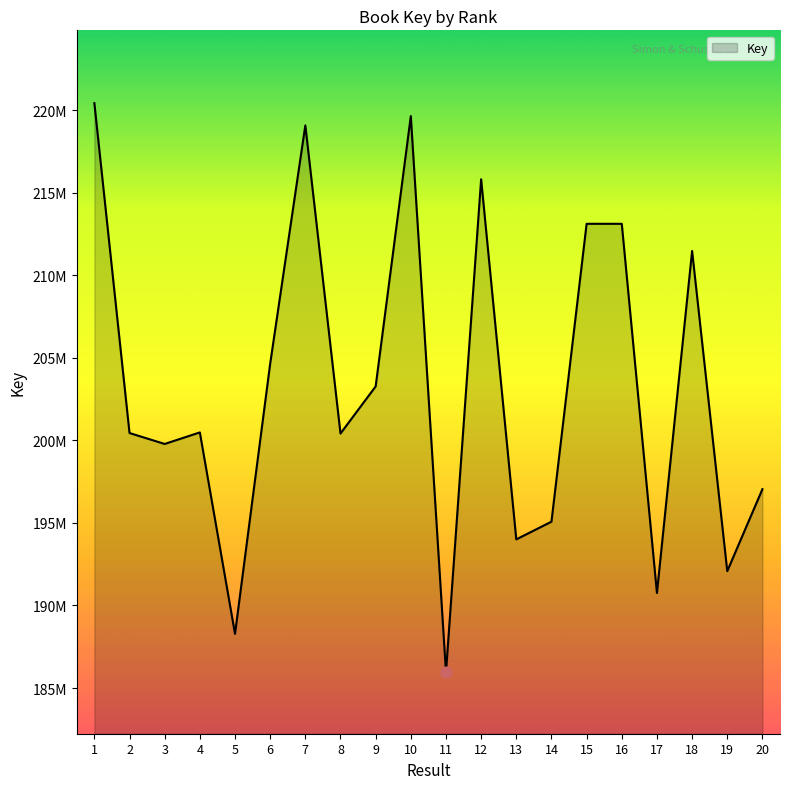

Is this an area chart (filled region under the line)?

Yes